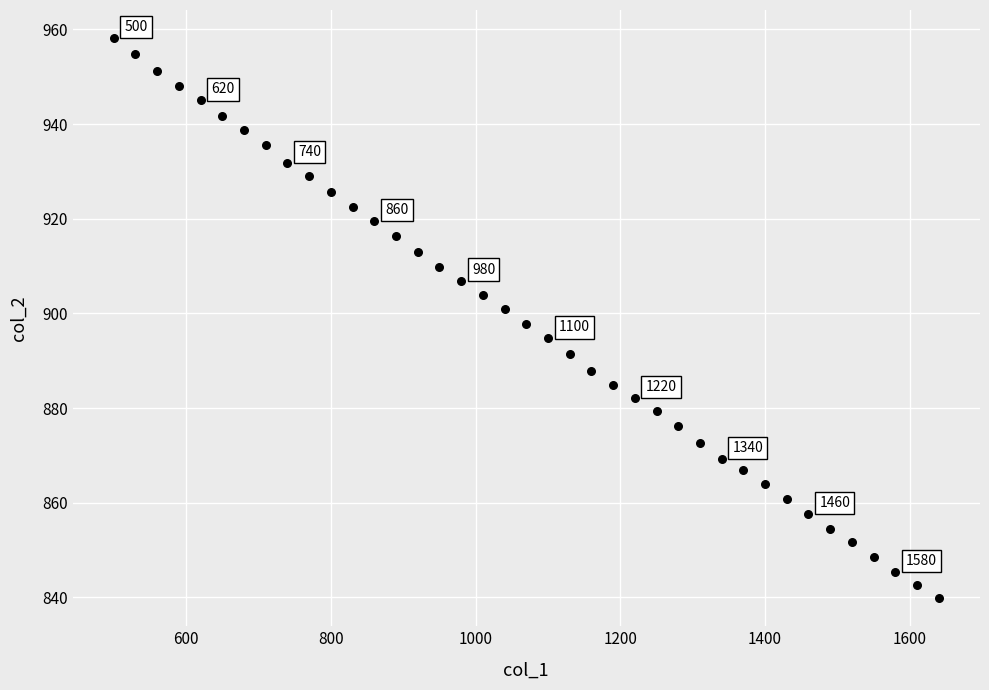

What is the range of X values (max minus min)?

1140.0